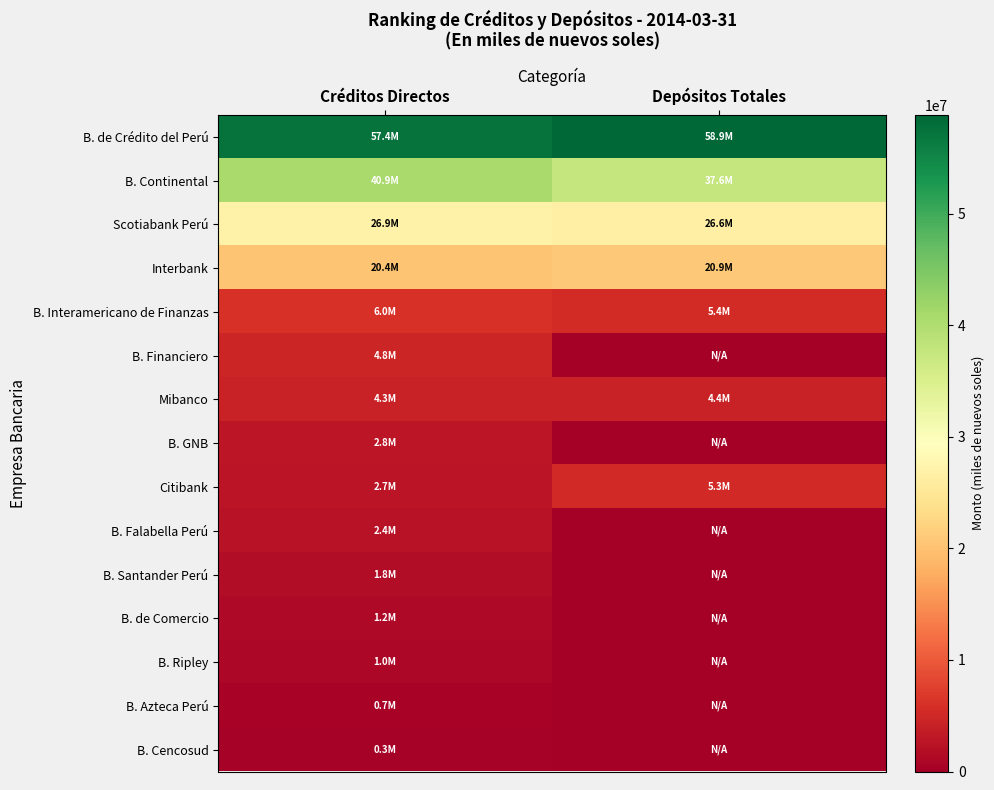

Which label corresponds to the smallest value in the chart?

Depósitos Totales